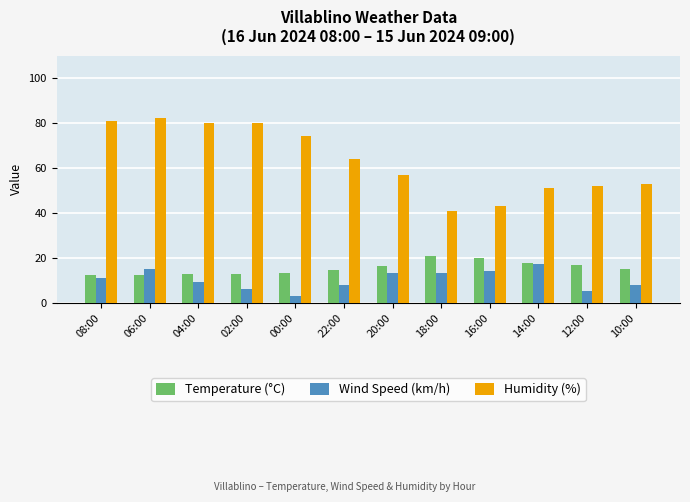

What is the value of the Wind Speed (km/h) bar at the 9th from the left?

14.0